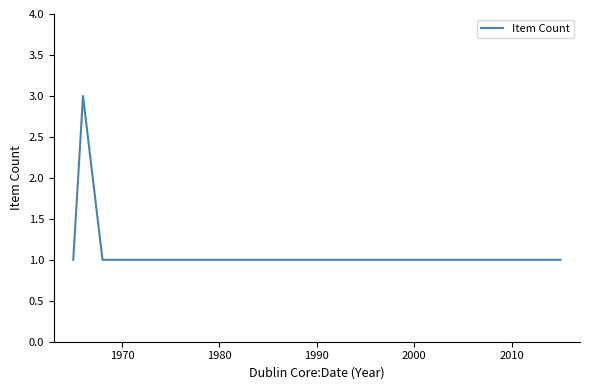

Reading left to right, list all the values displayed in this chart.

1	3	1	1	1	1	1	1